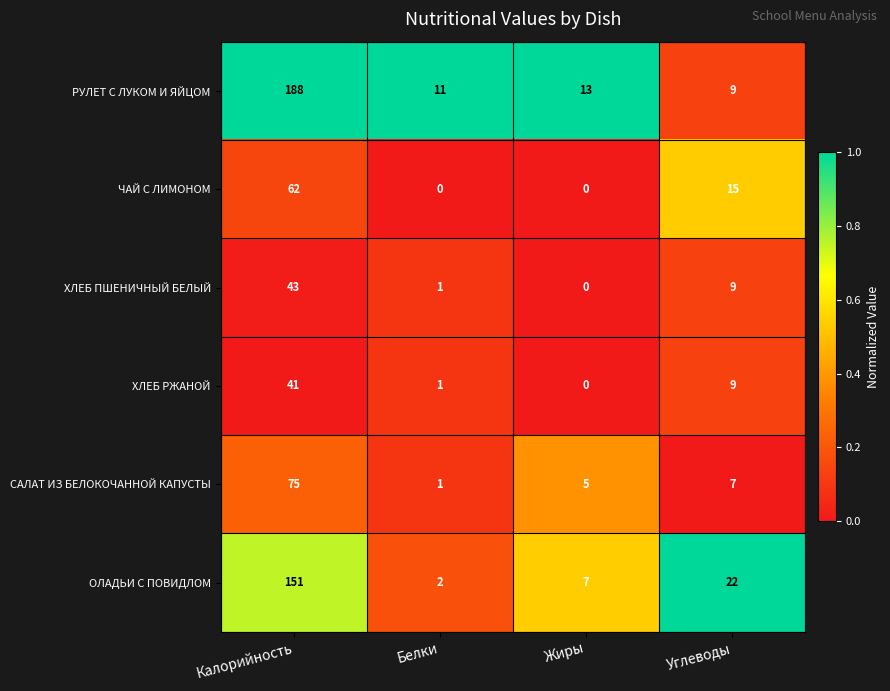

At which label does САЛАТ ИЗ БЕЛОКОЧАННОЙ КАПУСТЫ first exceed 7?

Калорийность